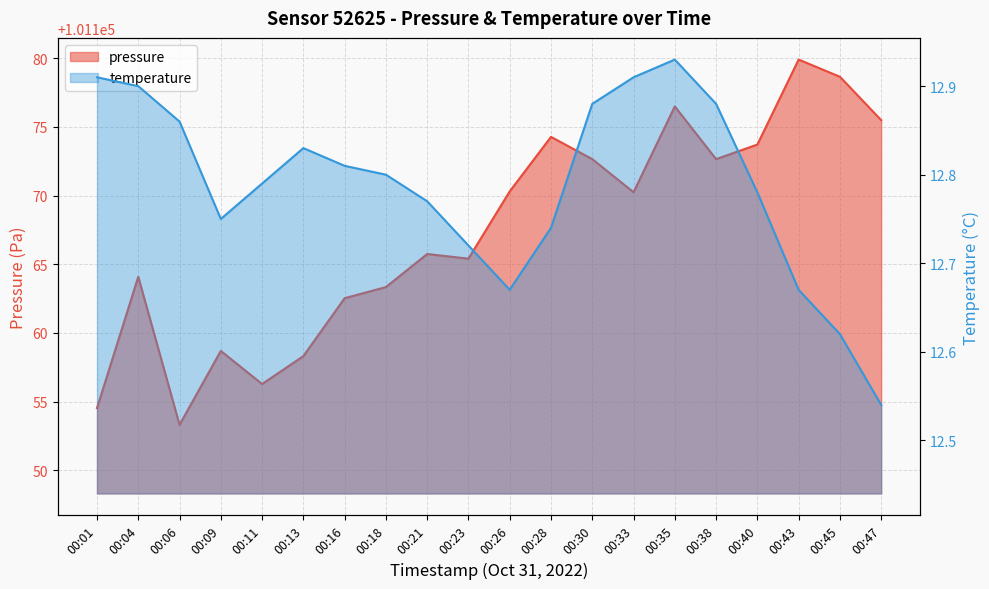

At how many categories does at least one series exceed 82470?

20